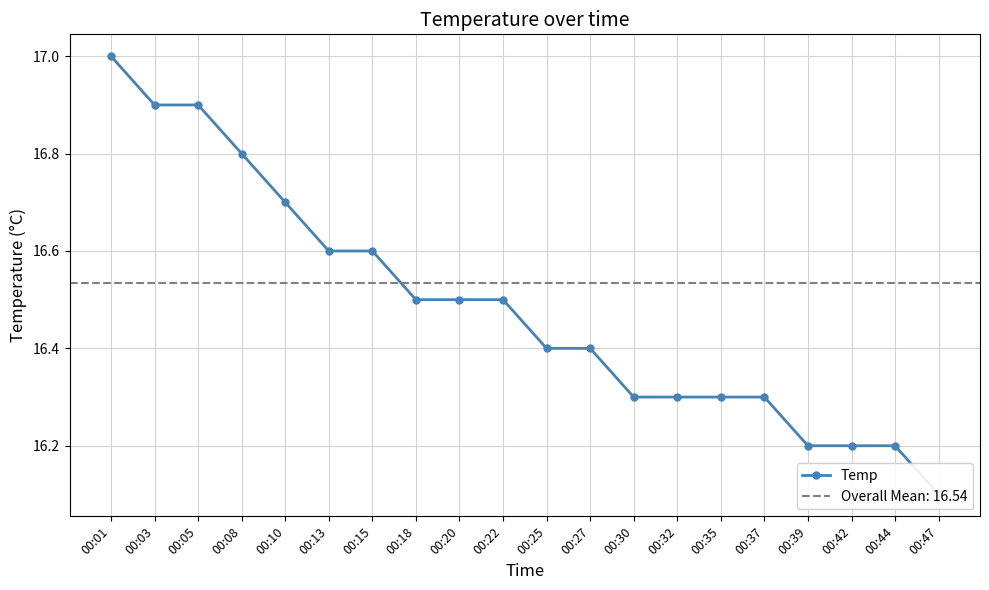

The value at 00:27 is 24.5. True or false?

False